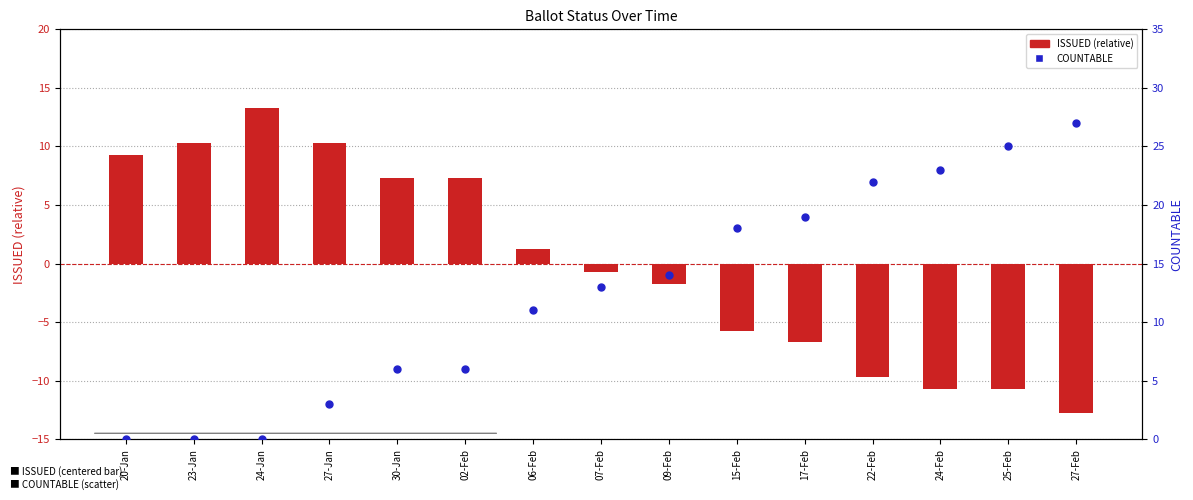

Which series reaches the minimum Y coordinate?

ISSUED (centered)